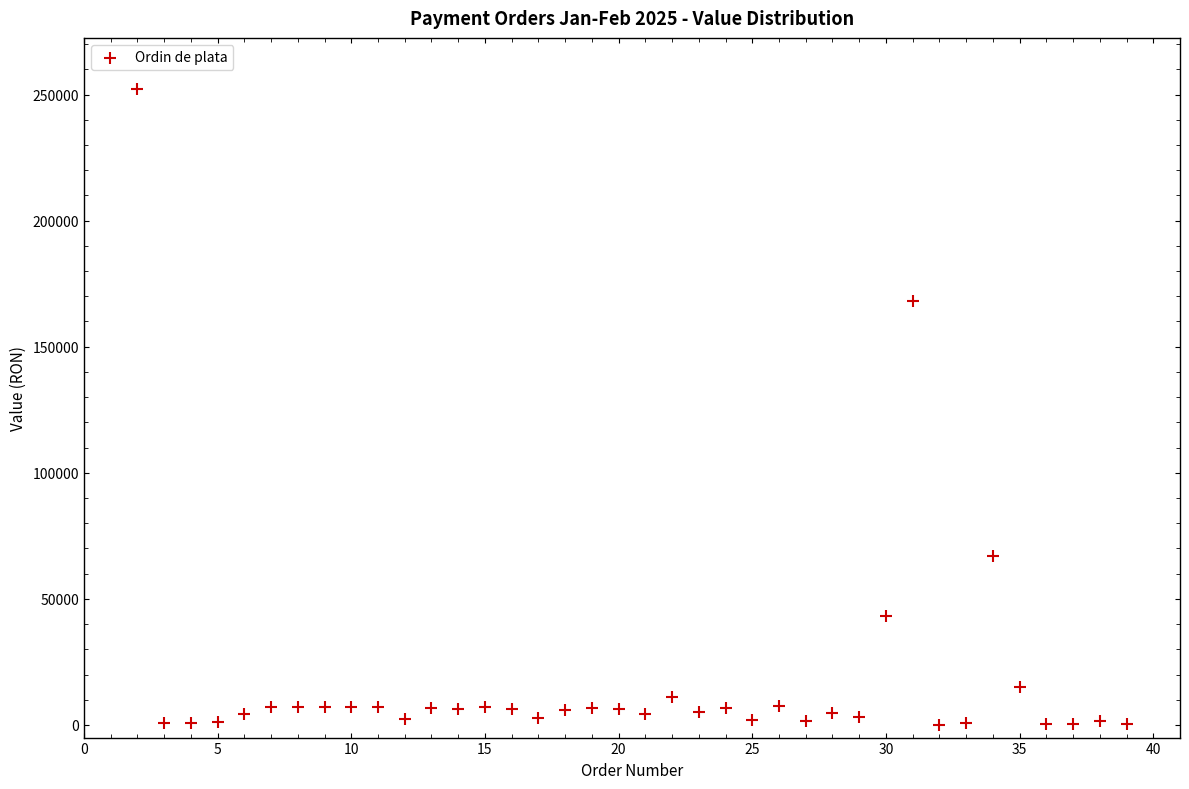

What Y value in the scatter plot is closest to 126208?

167998